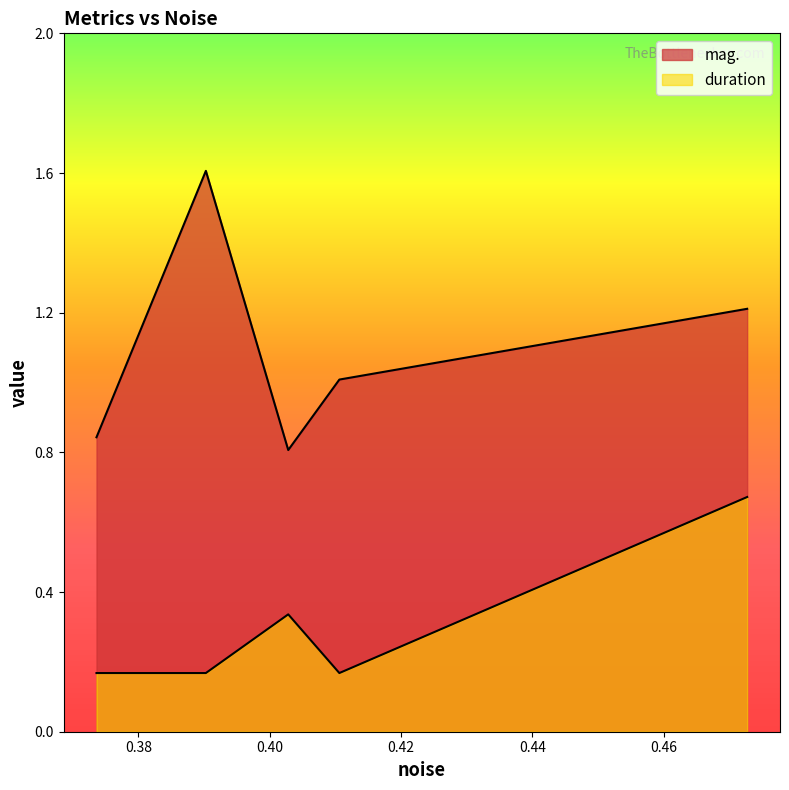

What is the value of the duration point at the 3rd from the left?

0.3